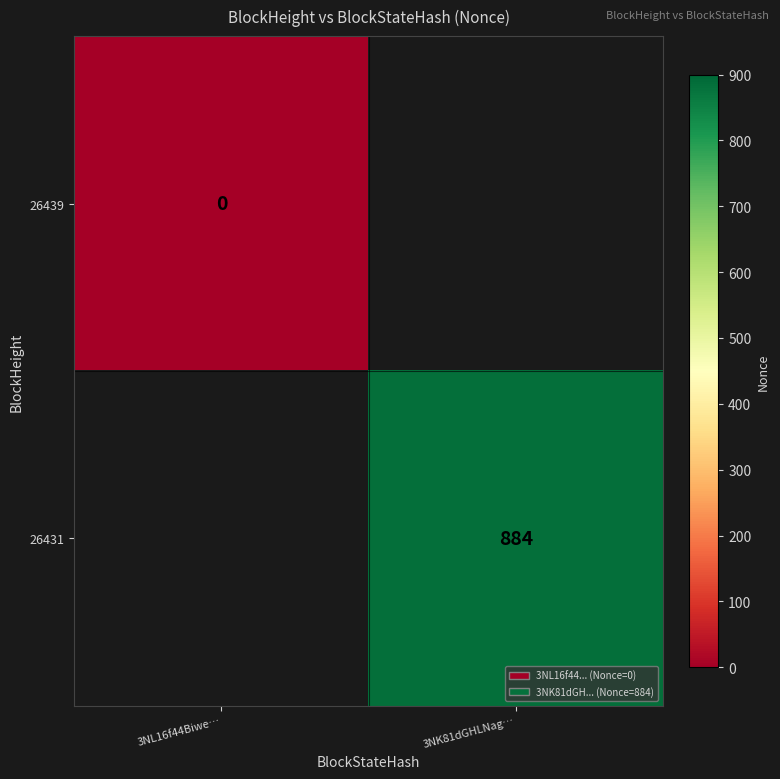

The value of 26431 at 3NK81dGHLNag… is 229. True or false?

False